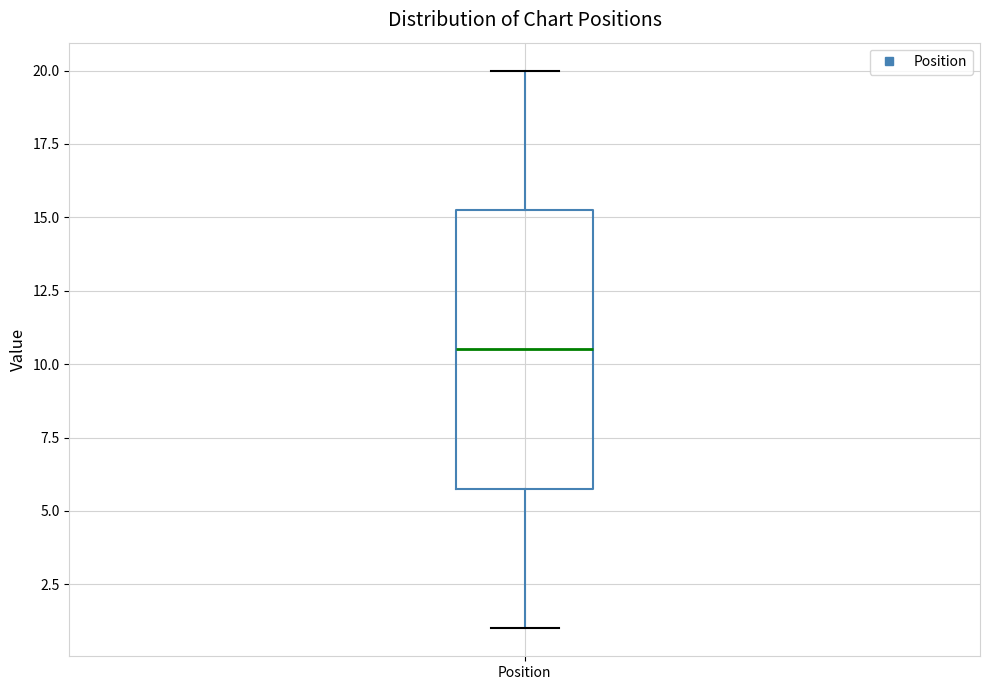

Read this box plot against the y-axis: the position of the median line, the range covered by the box, and the ends of both whiskers. The values are not printed on the chart, so give them approximately, as read against the axis.

median 10.5, box 6.0 to 15.5, whiskers 1.0 to 20.0